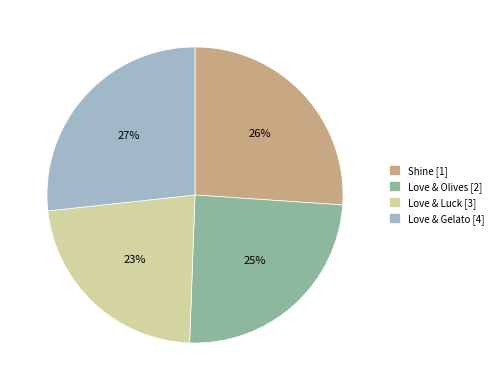

Is it true that Love & Luck is 23% of the pie?

True